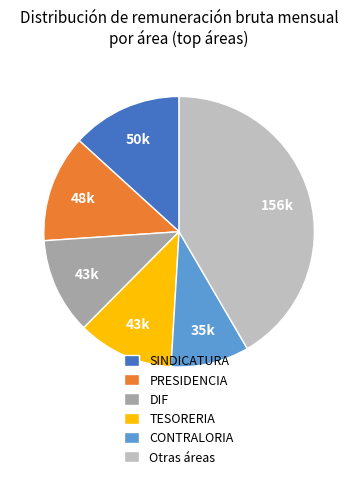

True or false: CONTRALORIA accounts for 19% of the total.

False